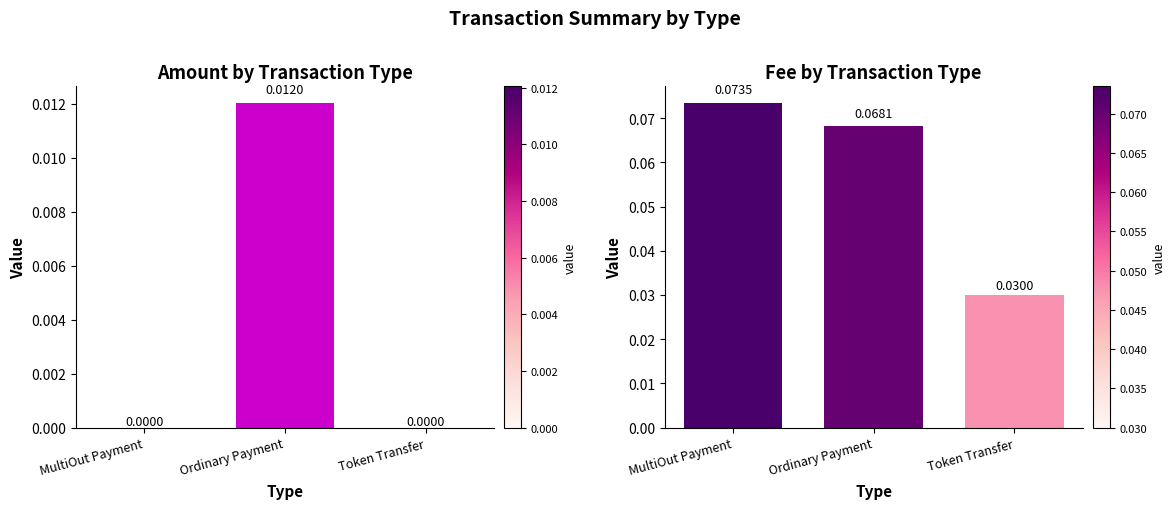

True or false: Fee has a value of 0.1 at Ordinary Payment.

True